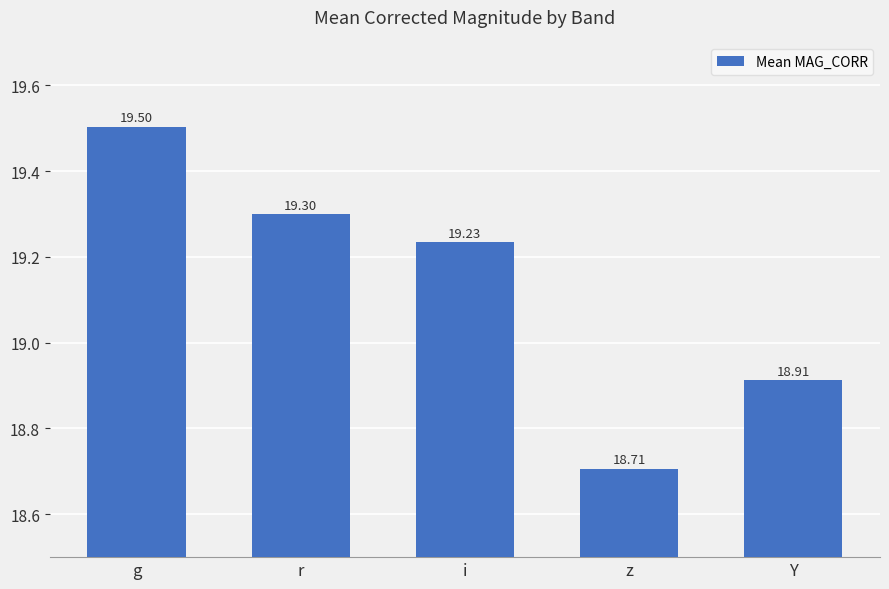

True or false: the data shows 18.7 at z.

True